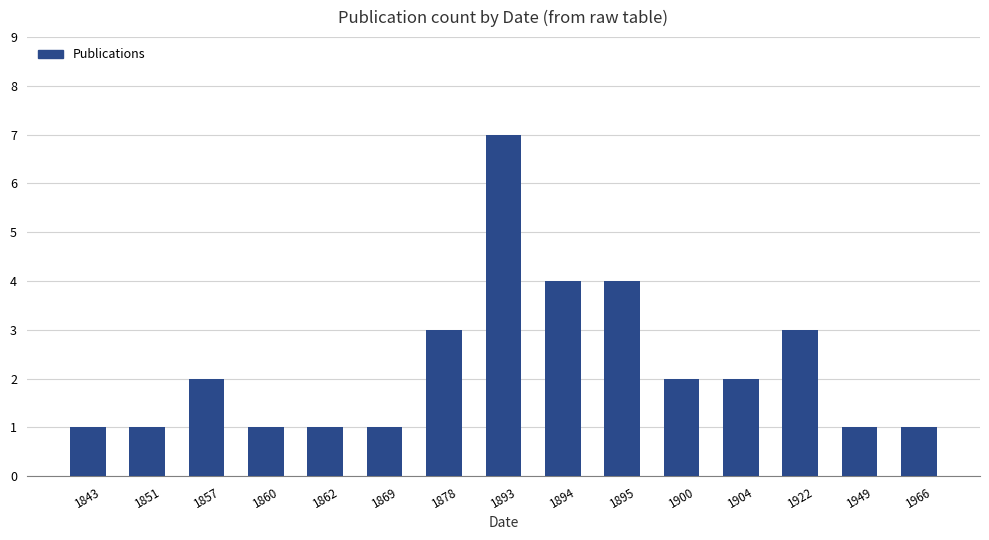

How many series are shown in this chart?

1